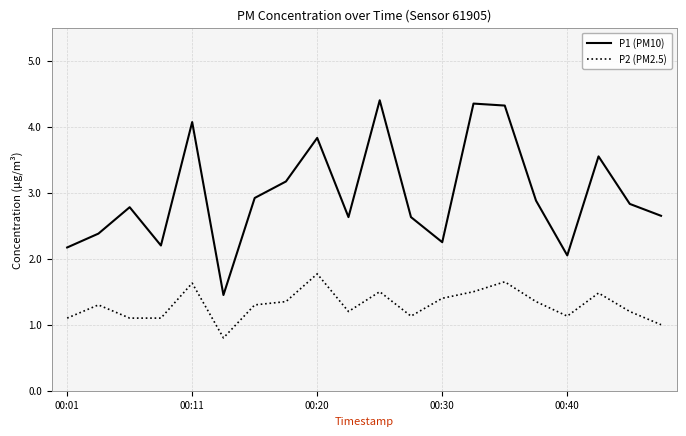

What is the average value of the P2 (PM2.5) series?

1.3